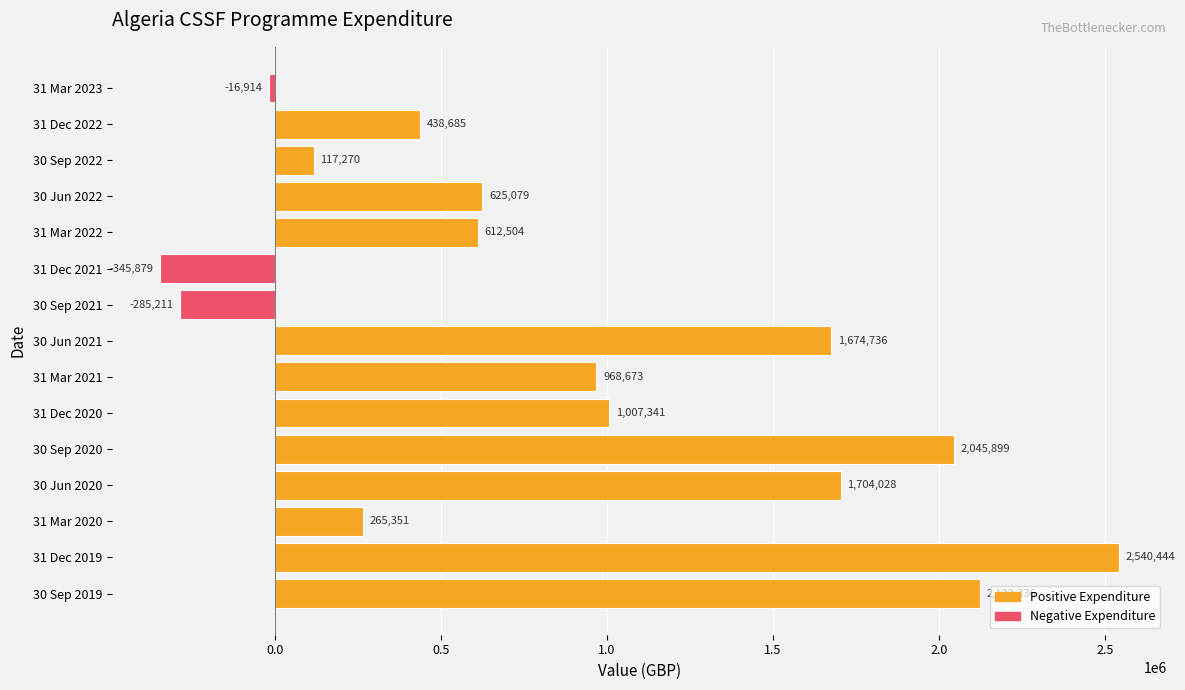

Between 31 Mar 2022 and 30 Sep 2022, which is larger?

31 Mar 2022